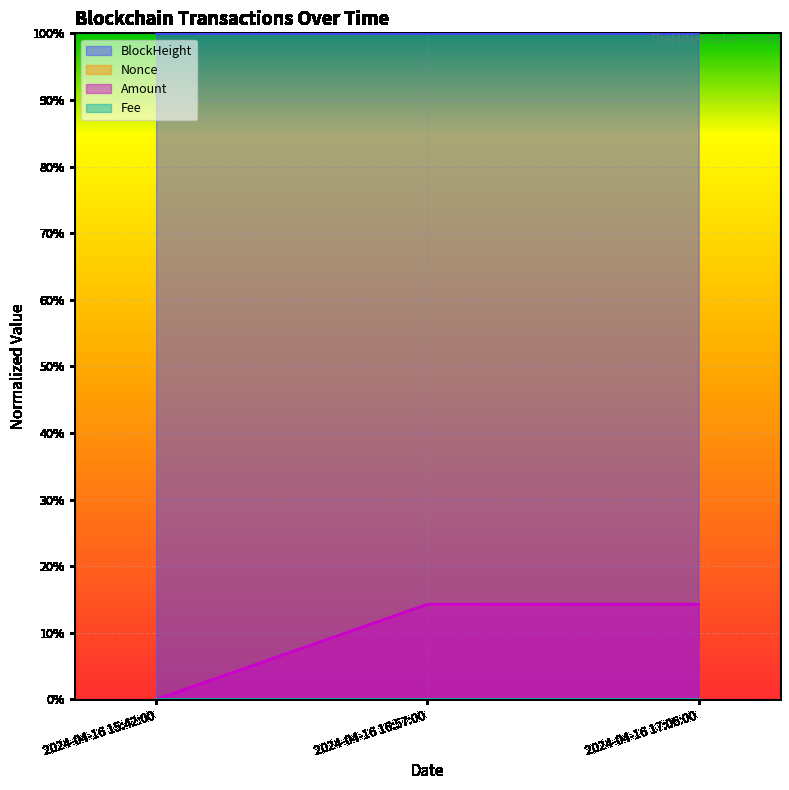

Which has a higher value, 2024-04-16 16:57:00 or 2024-04-16 17:06:00?

2024-04-16 17:06:00